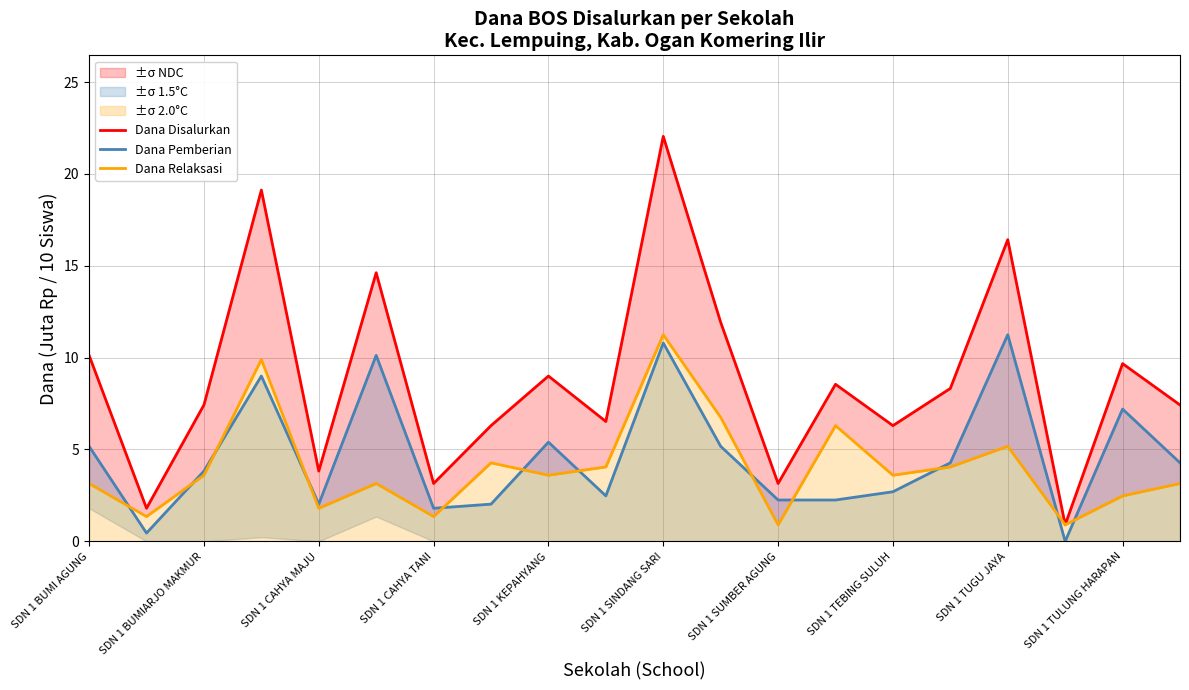

What is the difference between the Dana Relaksasi values at SDN 1 SUMBER AGUNG and SDN 1 TEBING SULUH?

2.9